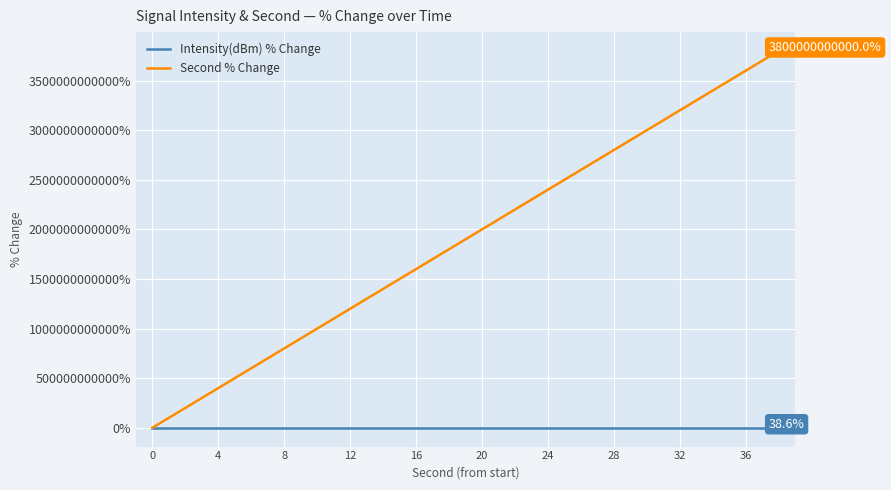

List the series in order of their peak value, lowest first.

Intensity(dBm) % Change, Second % Change